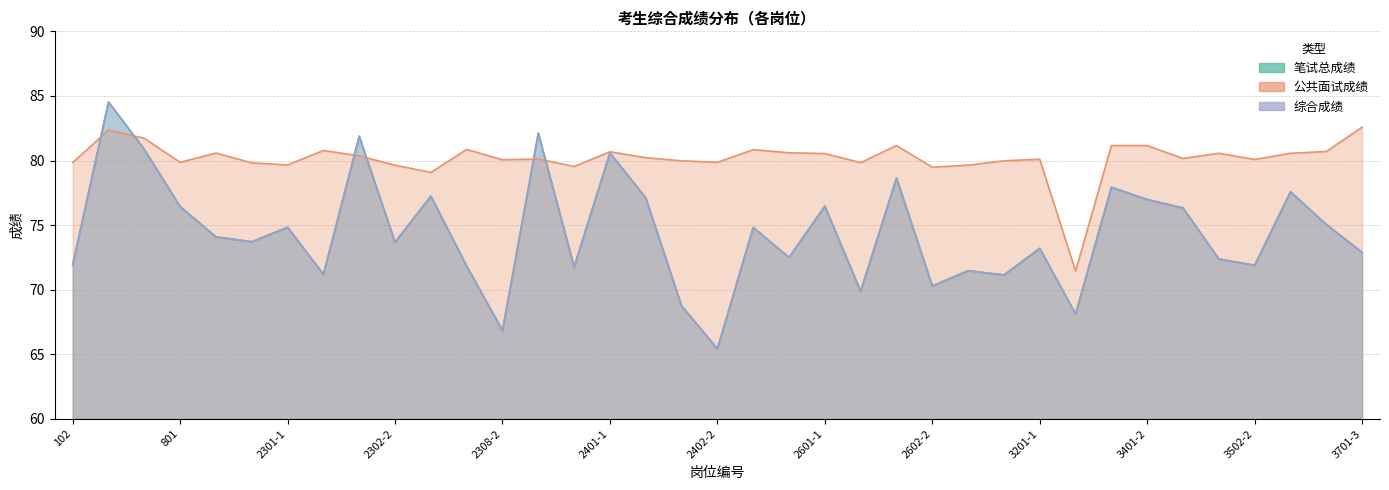

Which label corresponds to the smallest value in the chart?

2402-2